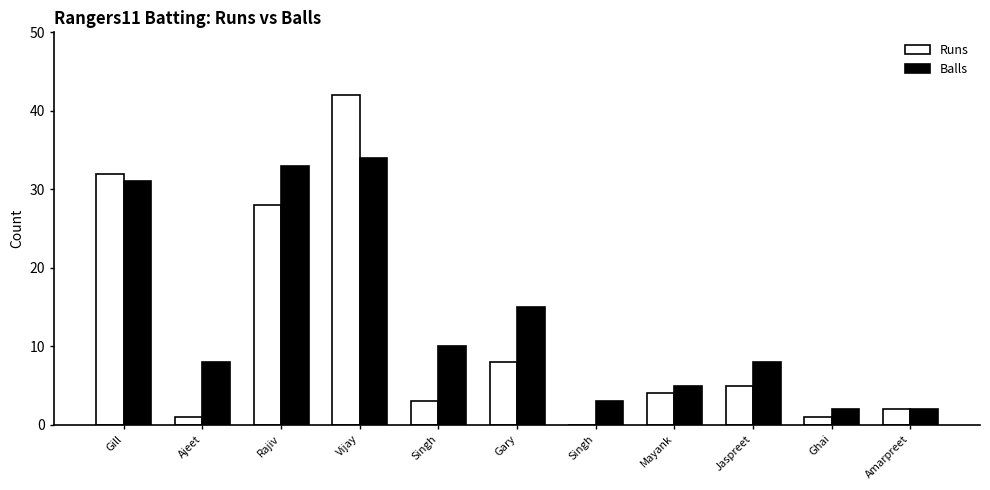

The Balls series shows 3 at Ghai. True or false?

False